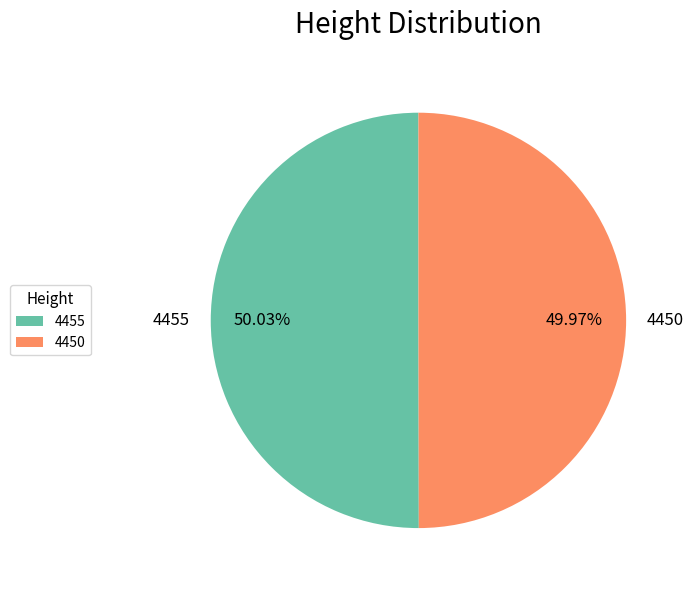

True or false: 4450 accounts for 50% of the total.

True